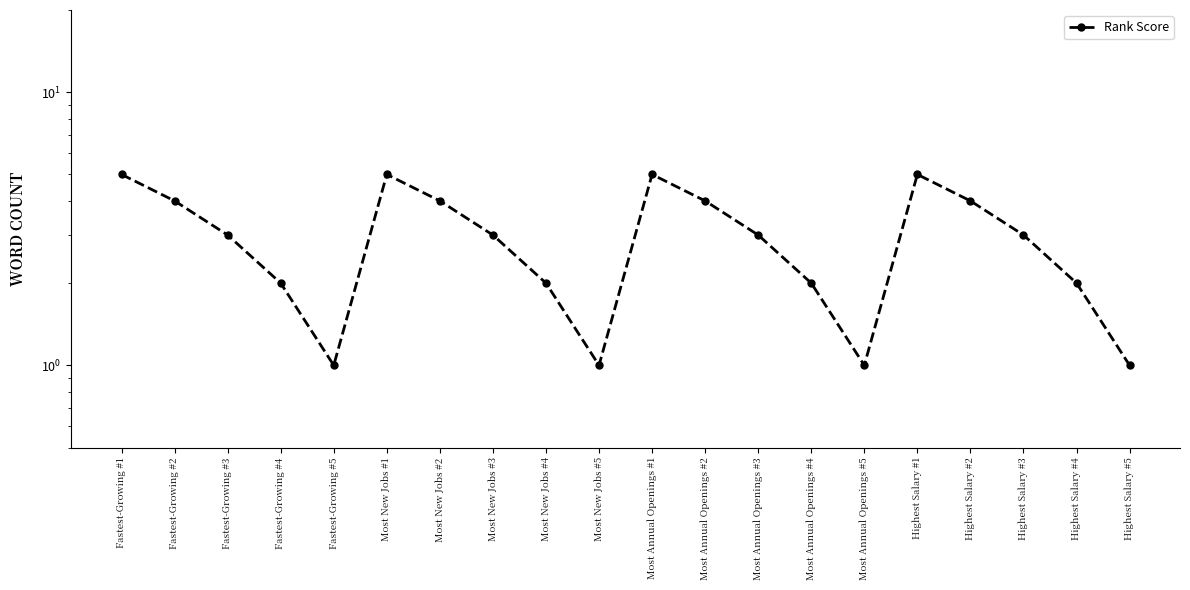

What is the value of the 1st point from the left?

5